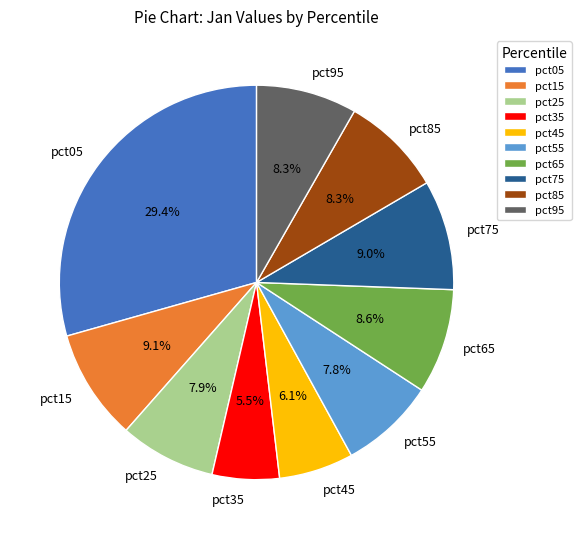

Does pct75 account for over 50% of the chart?

No